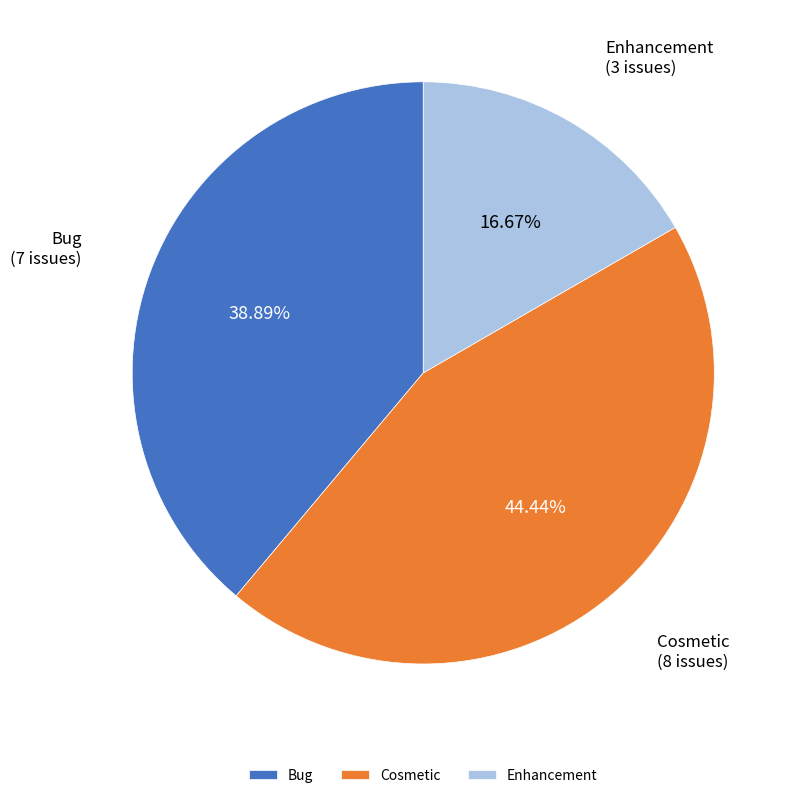

What is the ratio of the value at Enhancement to the value at Cosmetic?

0.4